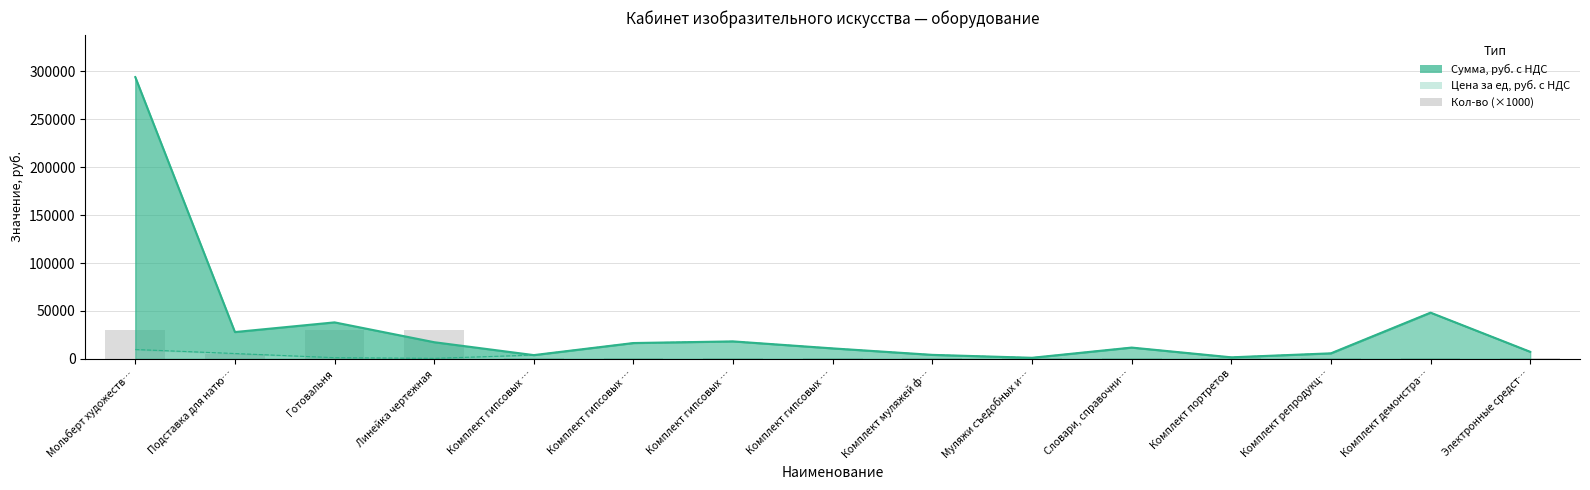

The value at Комплект портретов is 1334. True or false?

False